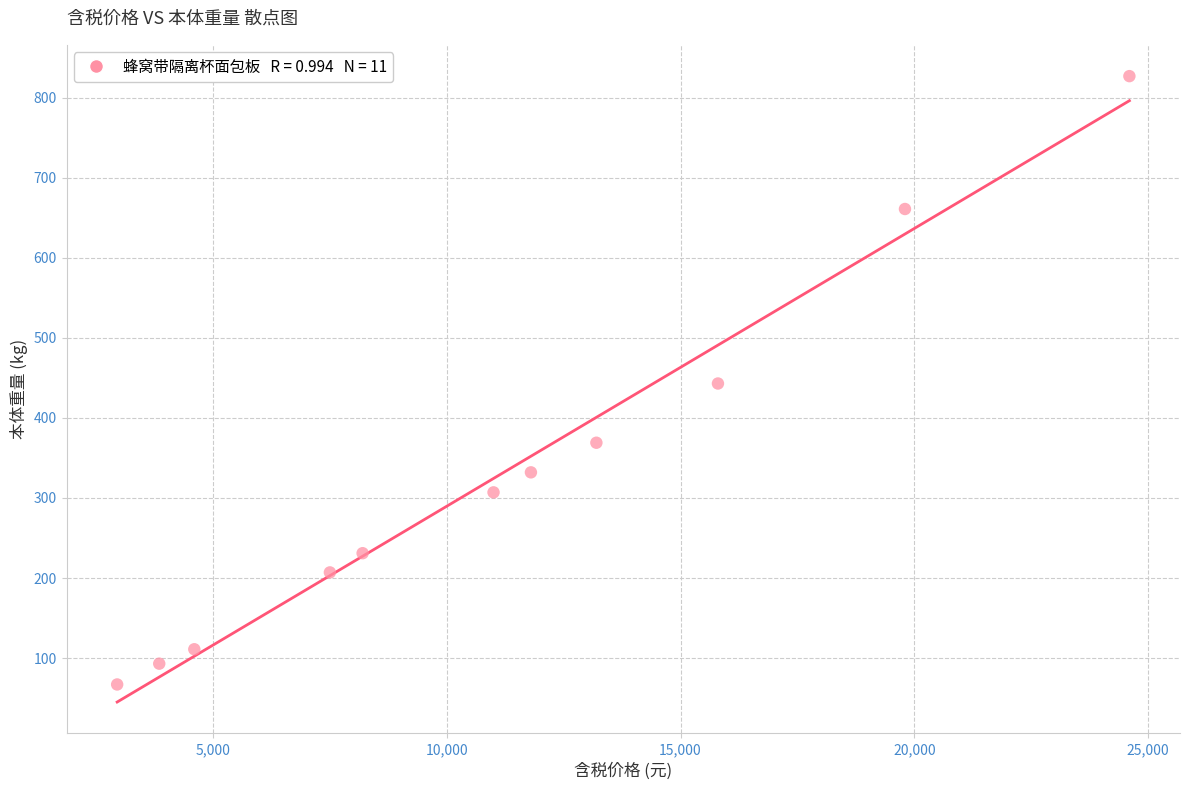

What is the average Y value?

332